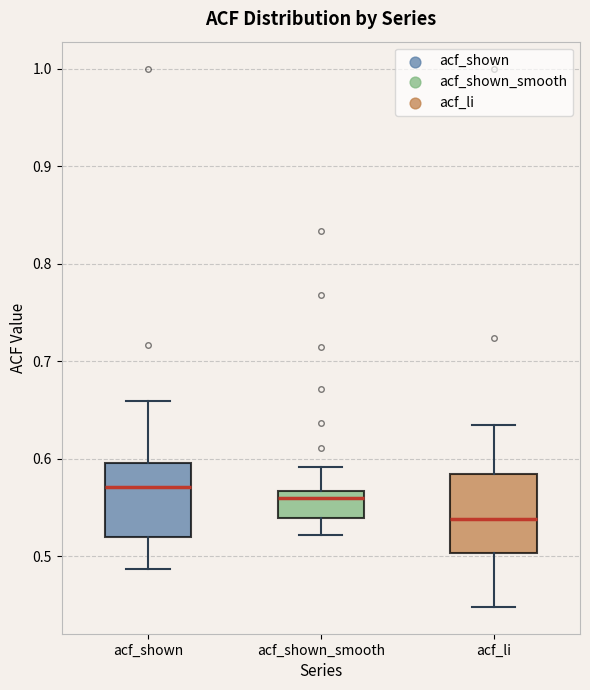

Which box has the highest median line?

acf_shown